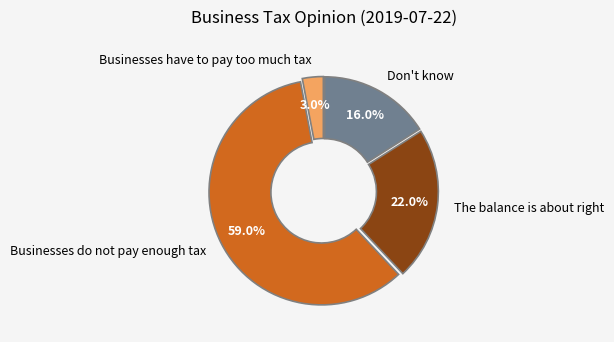

True or false: Businesses do not pay enough tax accounts for 59% of the total.

True